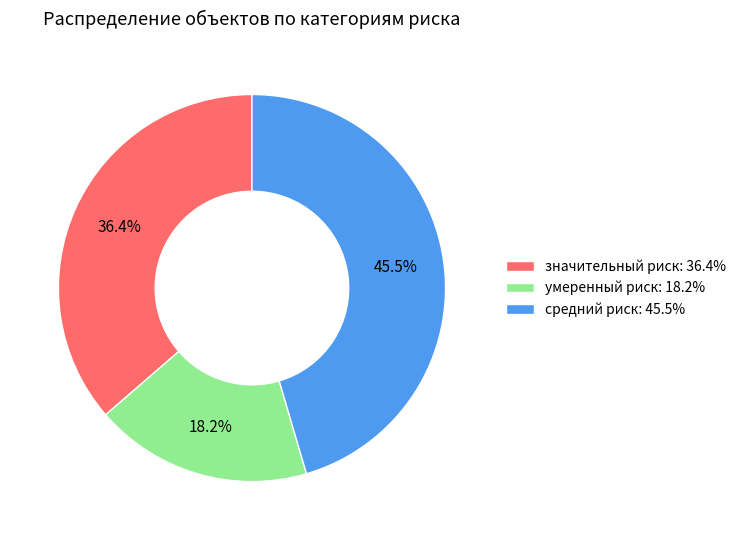

Which slice is the smallest?

умеренный риск: 18.2%